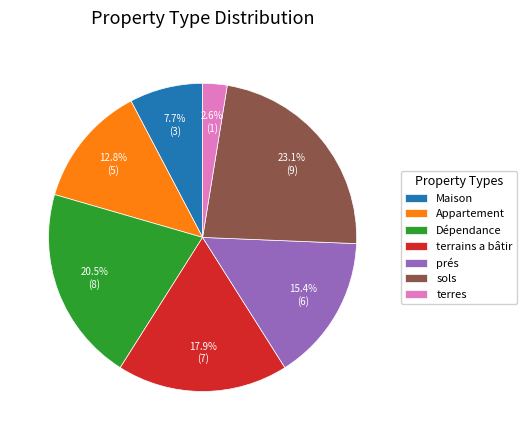

Rank the categories by value from lowest to highest.

terres, Maison, Appartement, prés, terrains a bâtir, Dépendance, sols